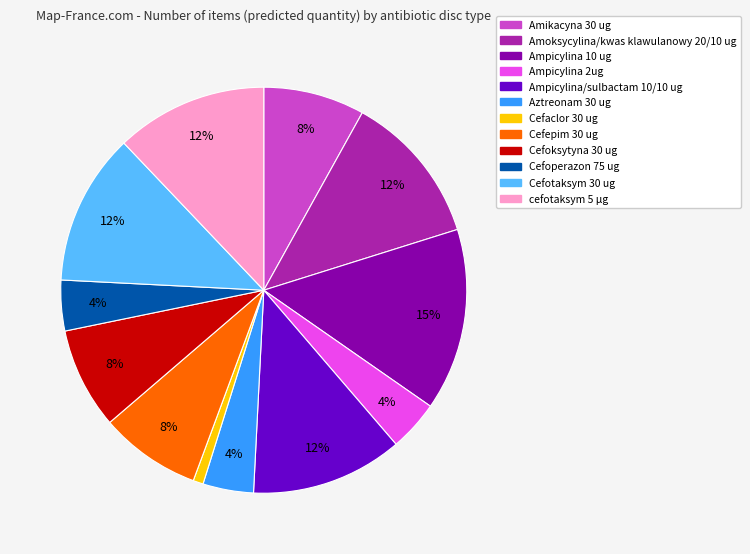

To the nearest percent, what percentage of the pie is Cefepim 30 ug?

8%